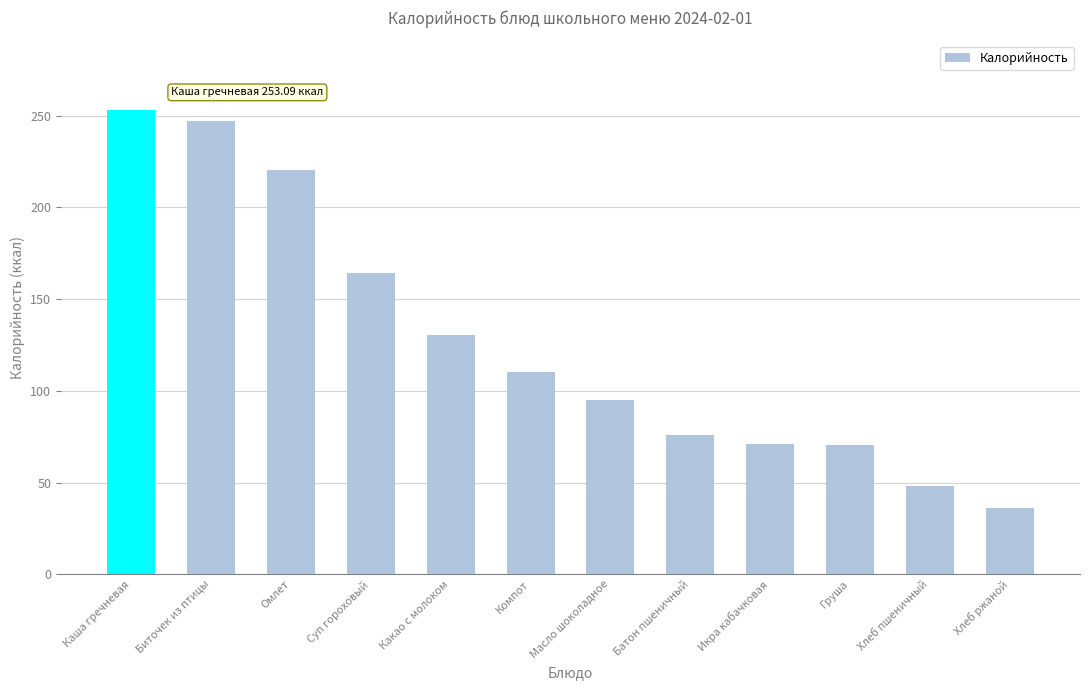

At which label is the value closest to 144?

Какао с молоком